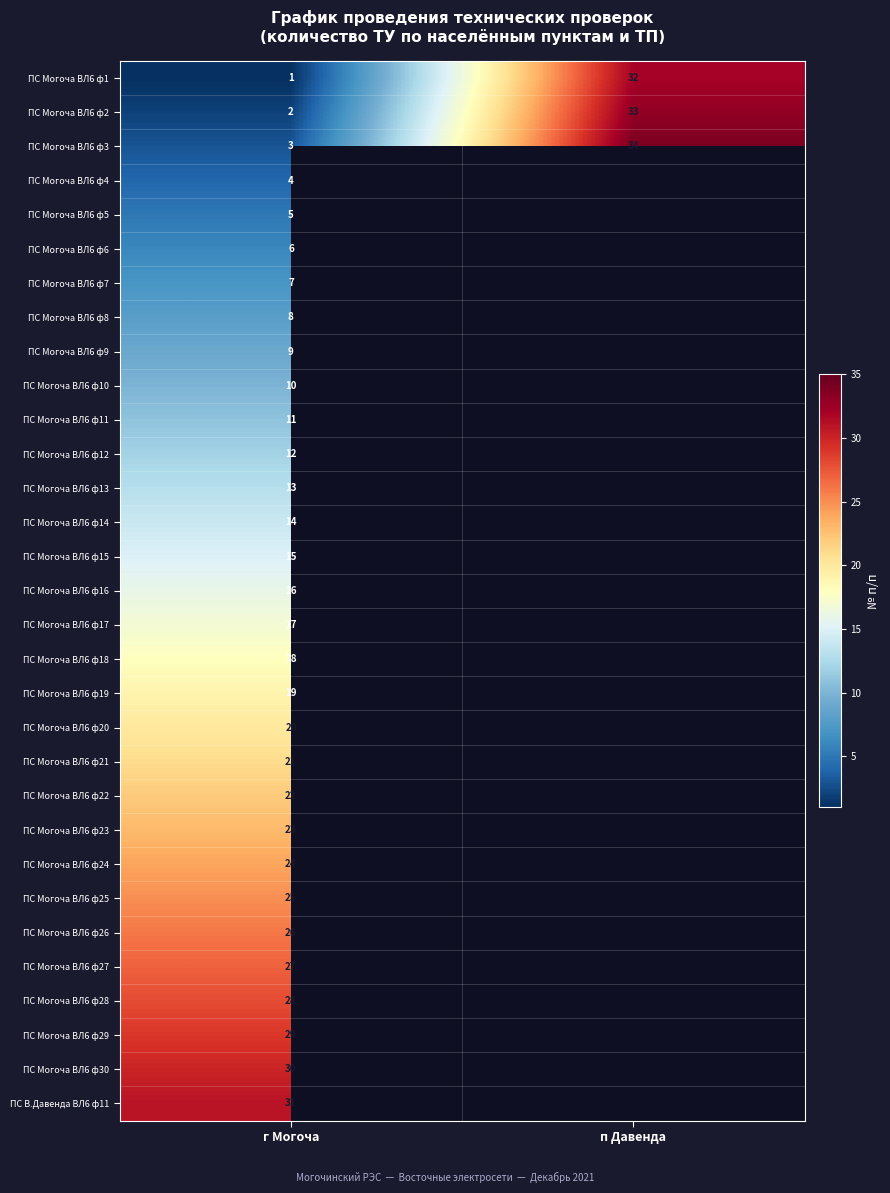

What is the spread (max minus min) of values at г Могоча?

30